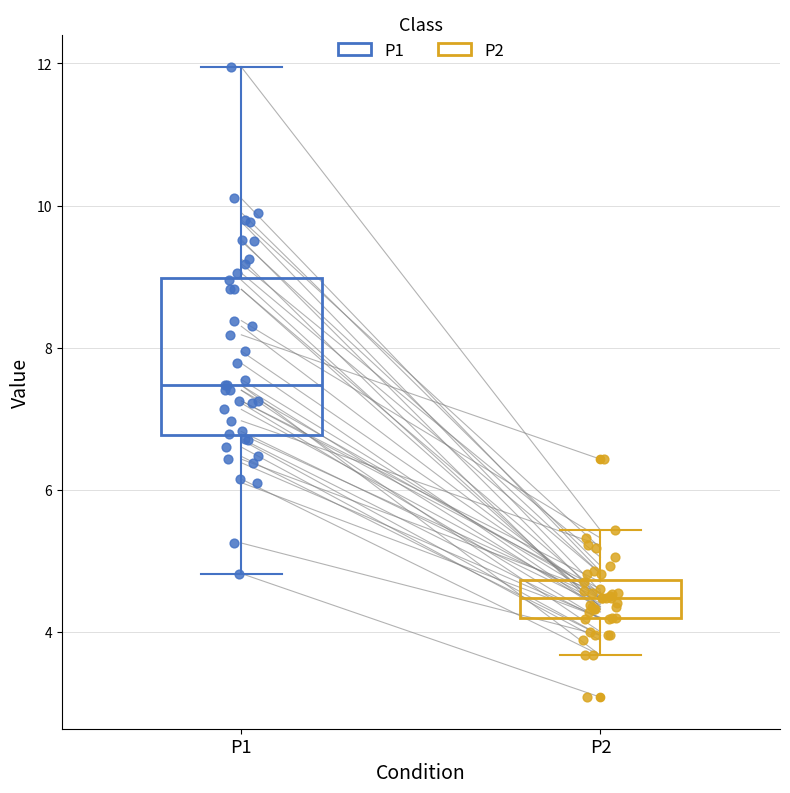

Comparing the boxes themselves (not the whiskers), which one is the tallest?

P1